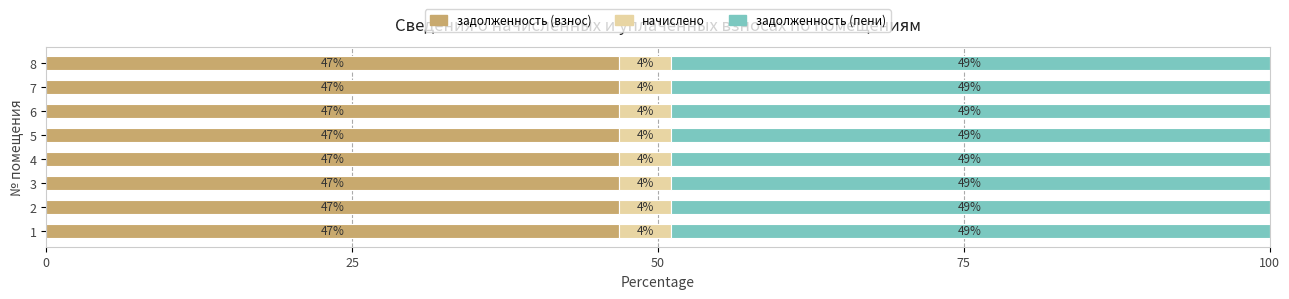

At which label does задолженность (взнос) reach its peak?

4